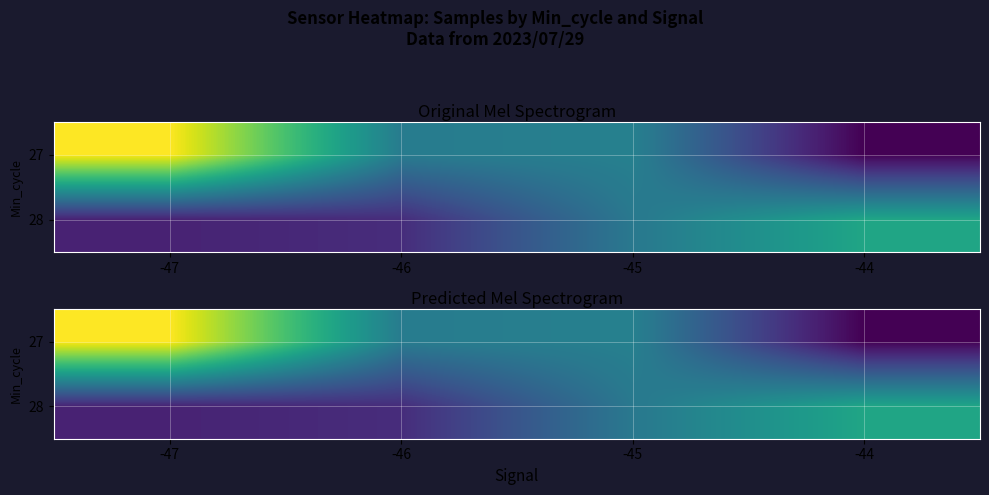

Which series has the largest total across all categories?

27